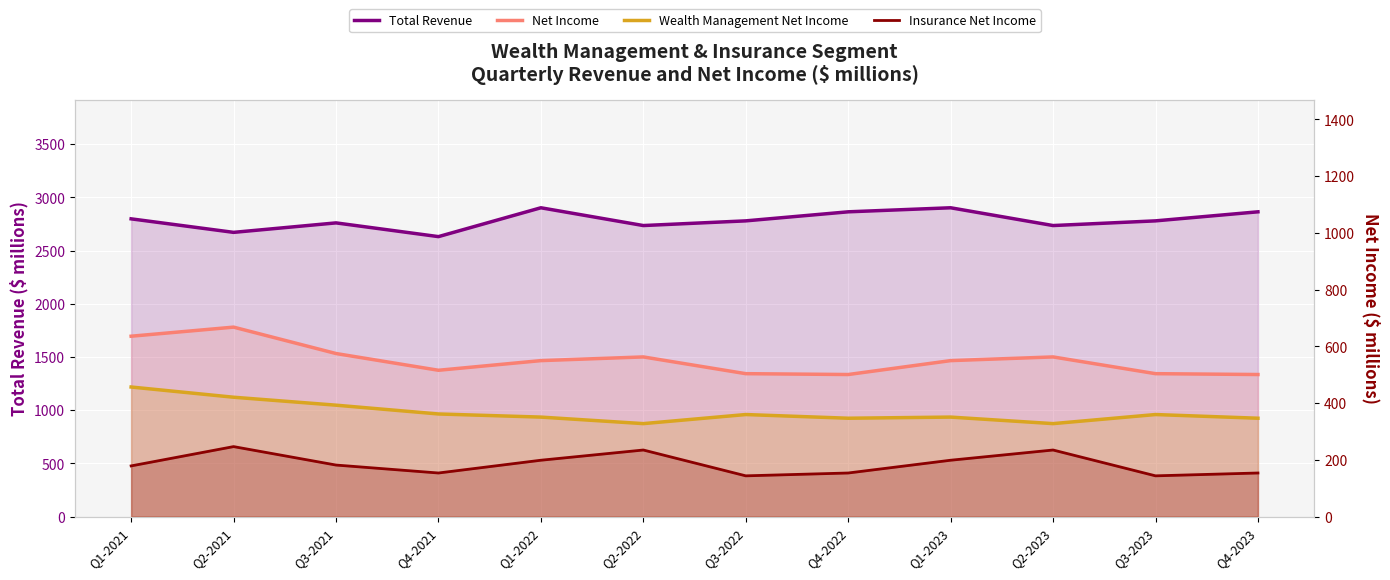

What is the label of the 7th point from the left?

Q3-2022